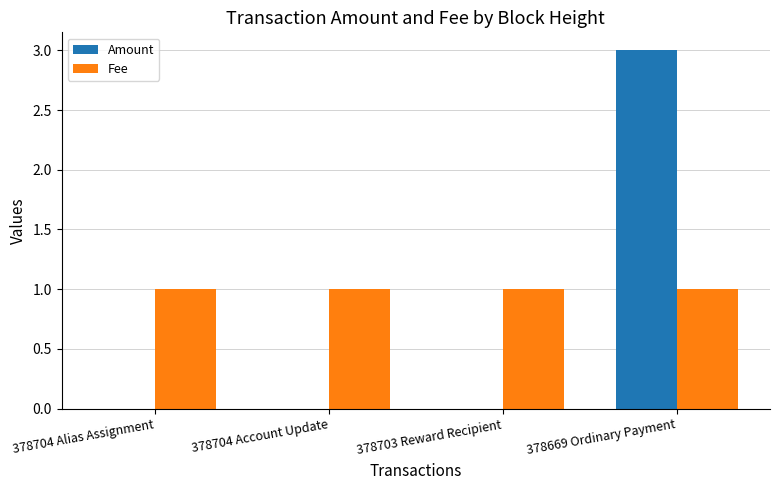

What are all the series names shown in the legend?

Amount, Fee